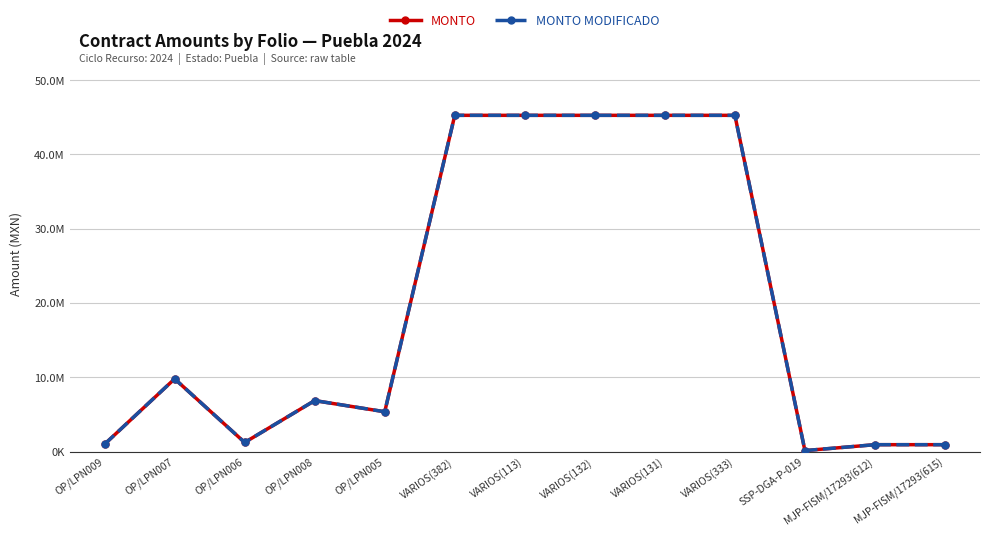

Does the chart have visible grid lines?

Yes